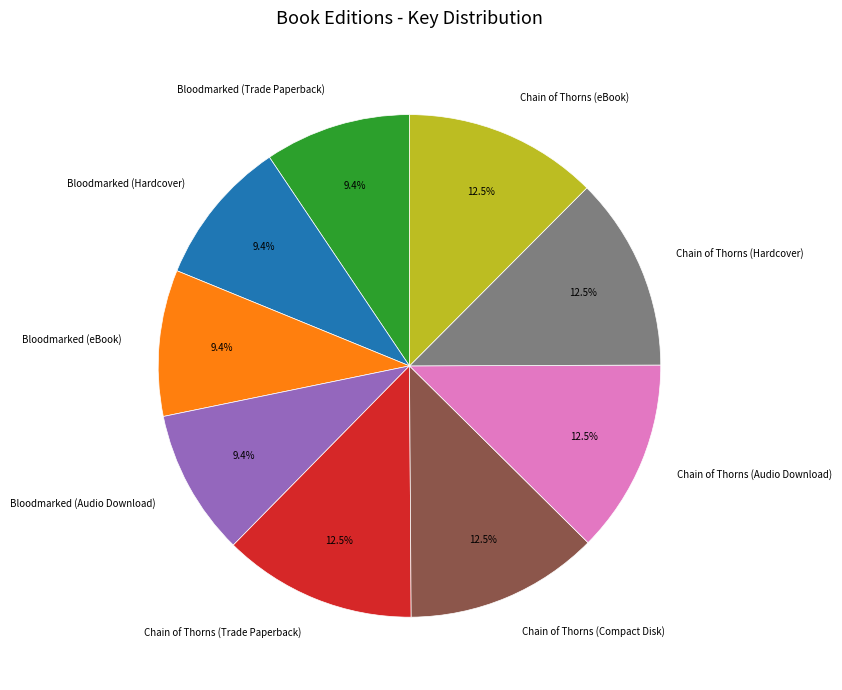

Does any single category account for the majority?

No